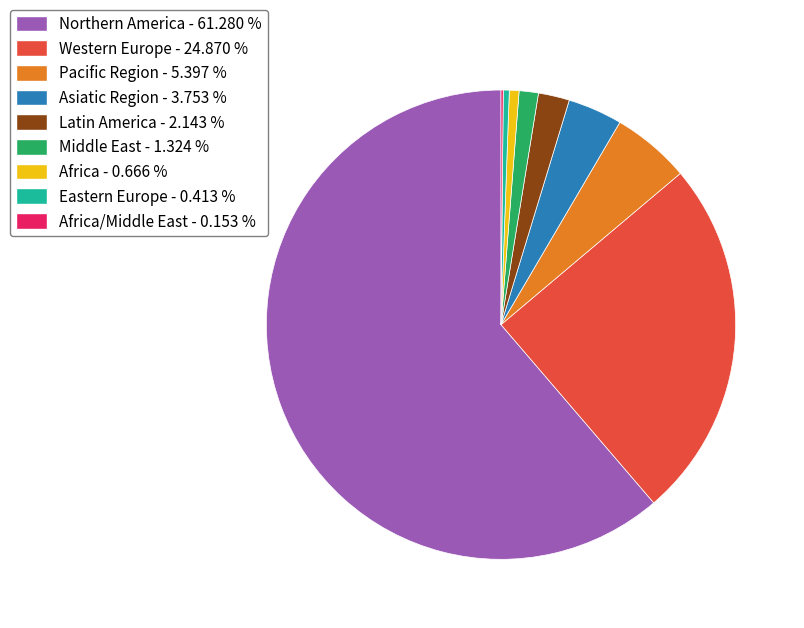

Is Northern America - 61.280 % the majority of the pie?

Yes